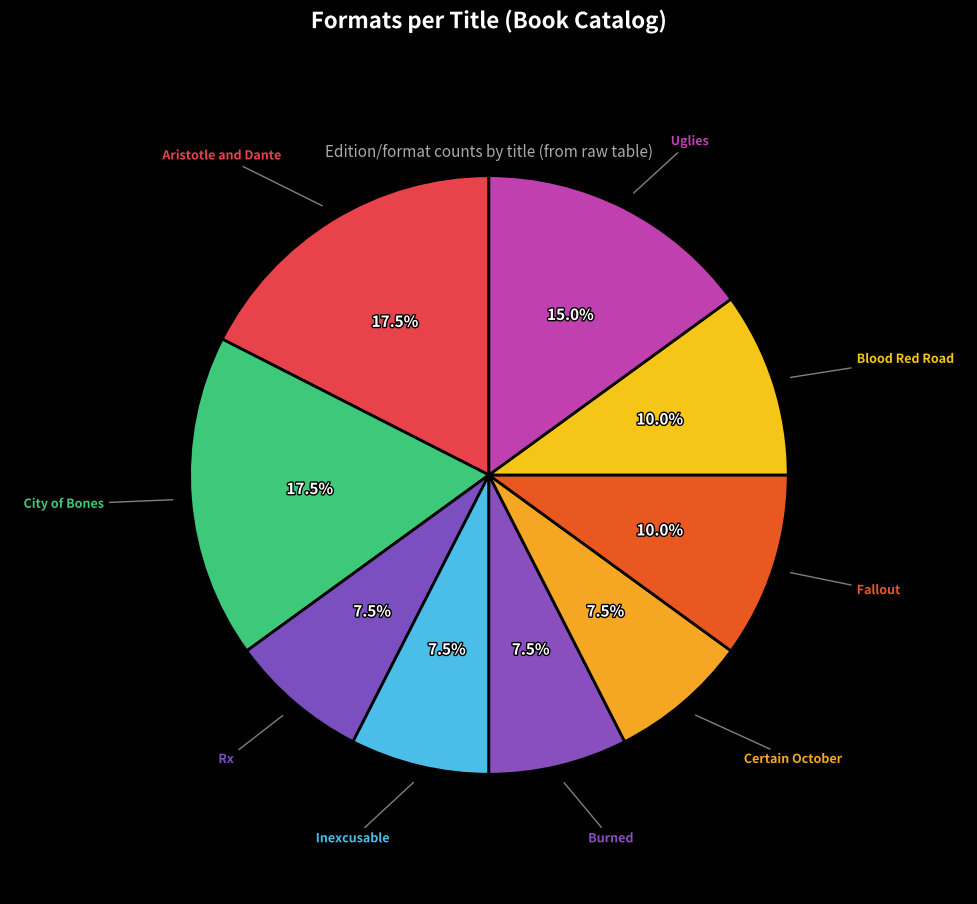

How many slices are in this pie chart?

9